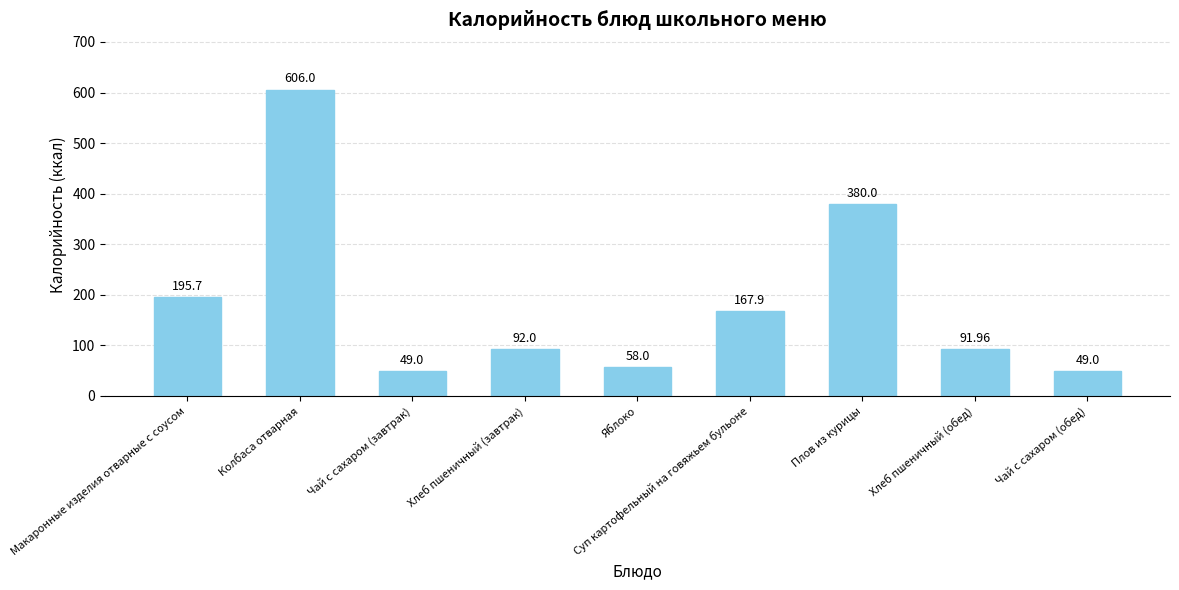

The chart shows a value of 380.0 at Плов из курицы. True or false?

True